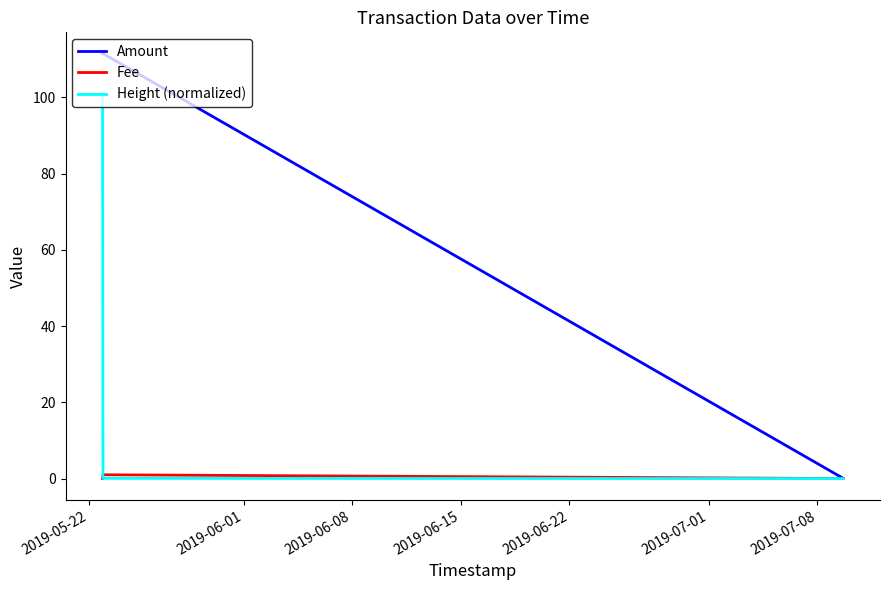

Which series has the widest spread of values?

Amount